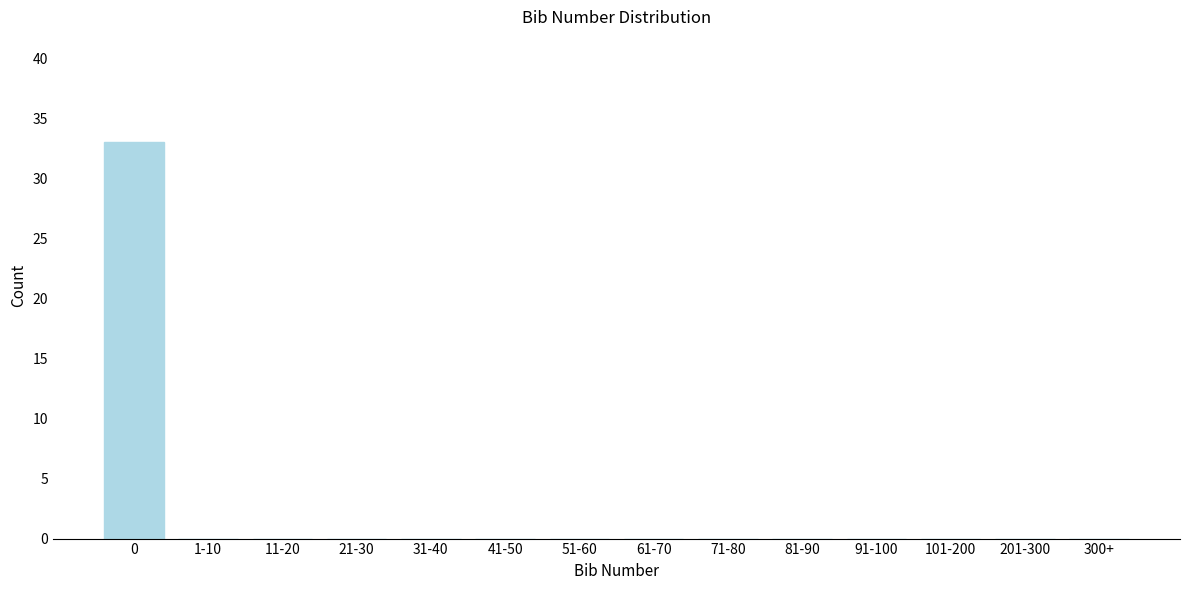

Reading left to right, what are all the values shown in this chart?

0=33	1-10=0	11-20=0	21-30=0	31-40=0	41-50=0	51-60=0	61-70=0	71-80=0	81-90=0	91-100=0	101-200=0	201-300=0	300+=0